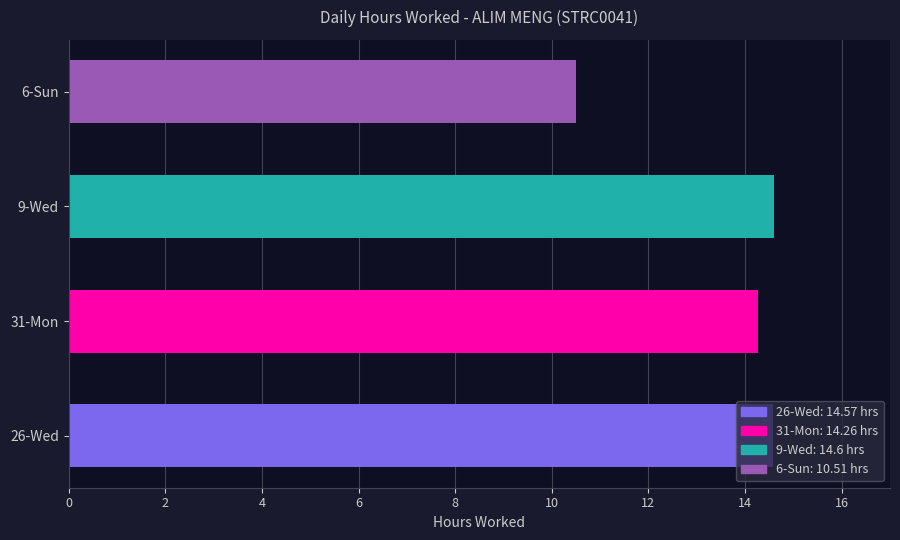

What is the difference between the maximum and minimum values?

4.1